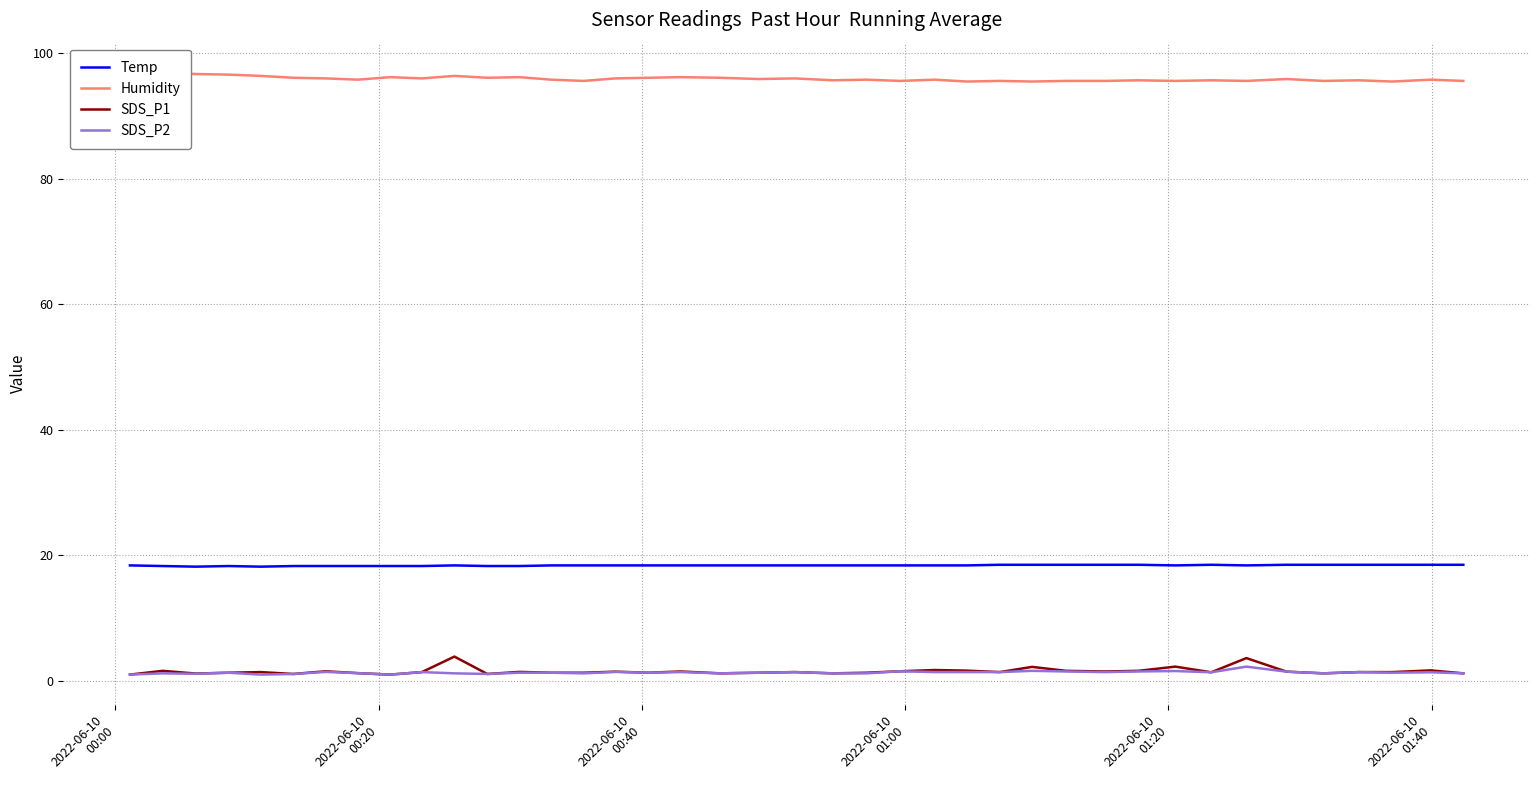

True or false: Temp and Humidity cross at least once.

False